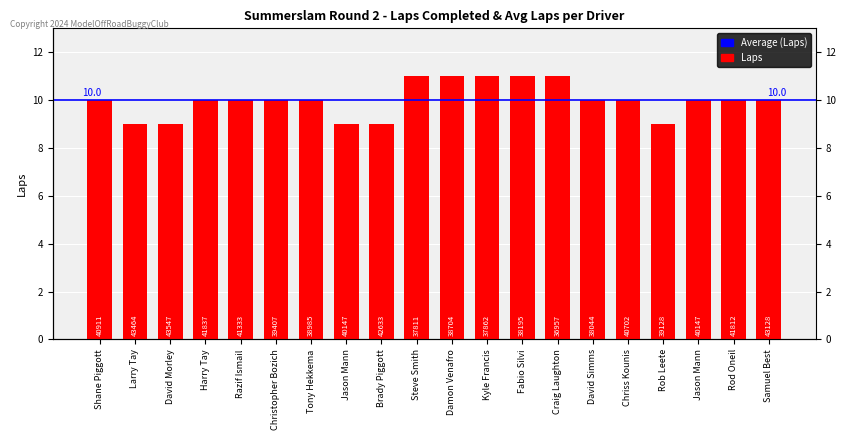

Does the chart contain any negative values?

No